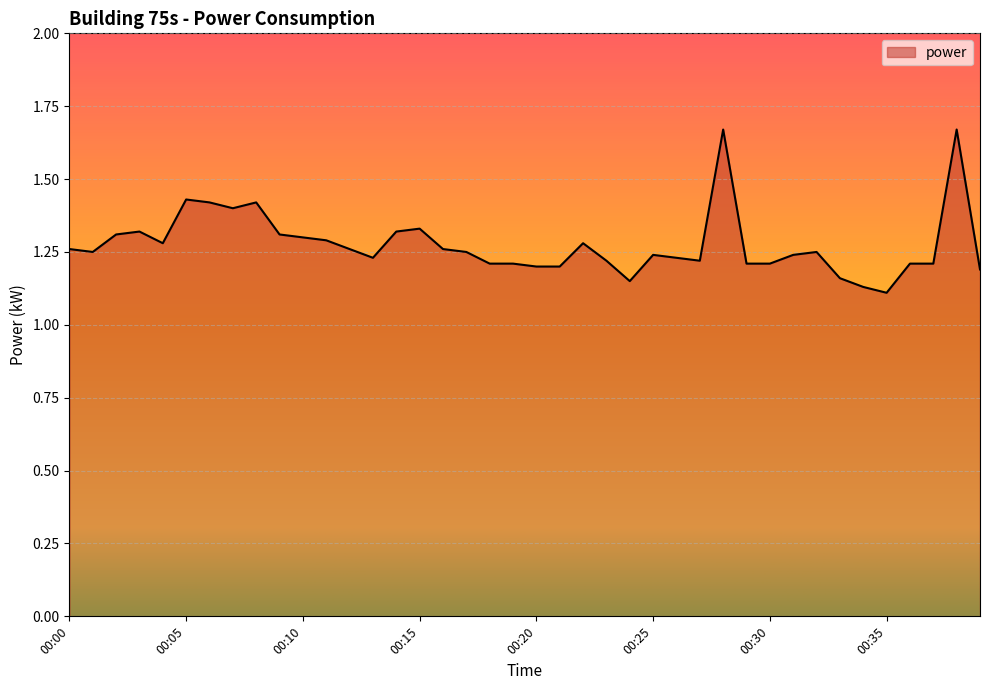

At which label is the value closest to 1?

00:35